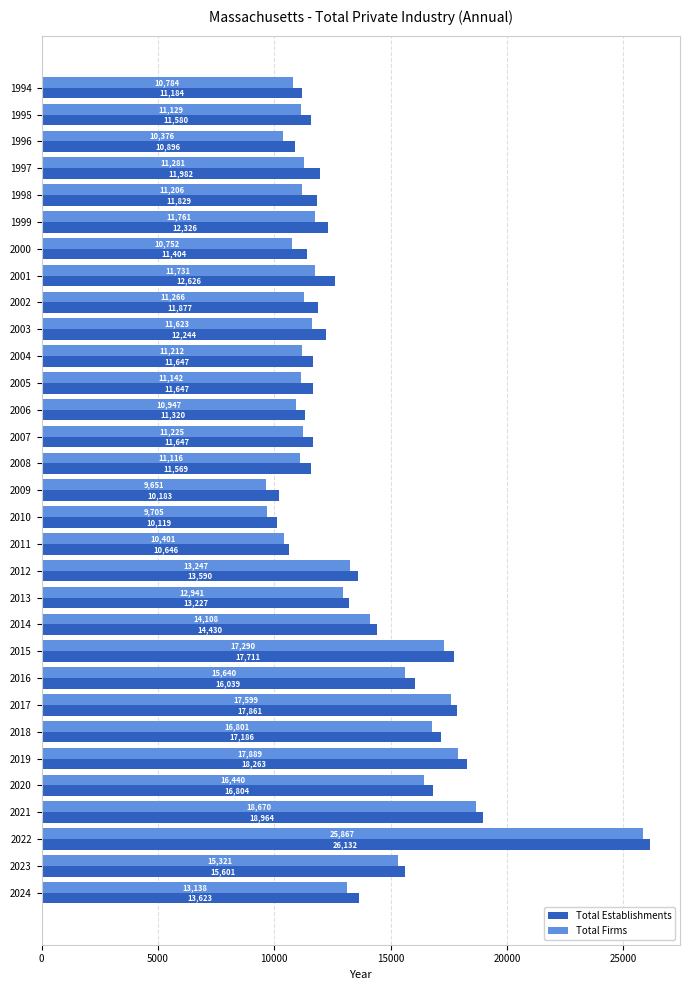

How many data points in Total Firms are less than 11623?

15